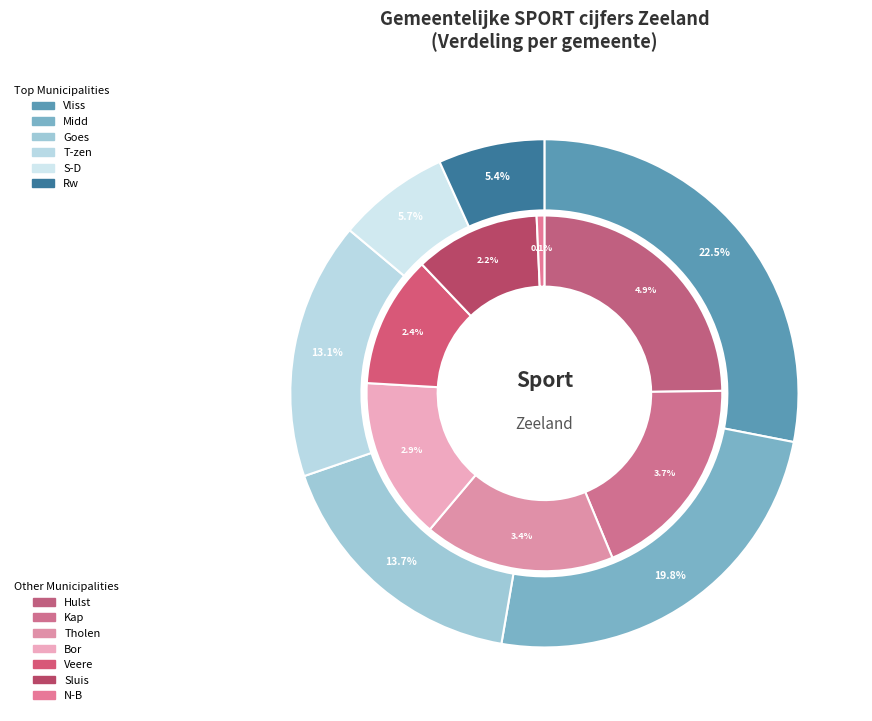

True or false: Veere accounts for 1% of the total.

False